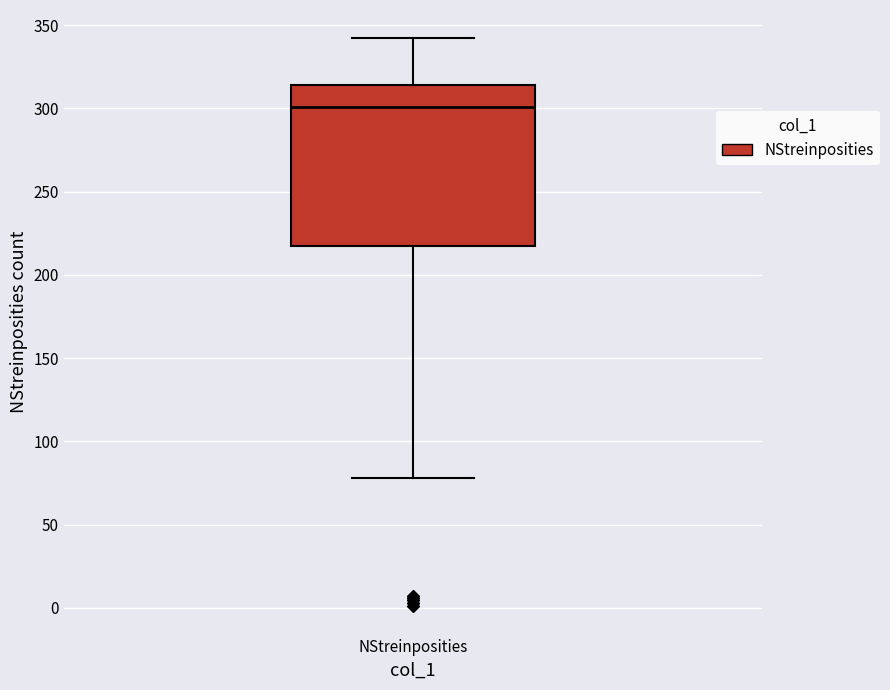

Read this box plot against the y-axis: the position of the median line, the range covered by the box, and the ends of both whiskers. The values are not printed on the chart, so give them approximately, as read against the axis.

median 300, box 220 to 315, whiskers 80 to 340